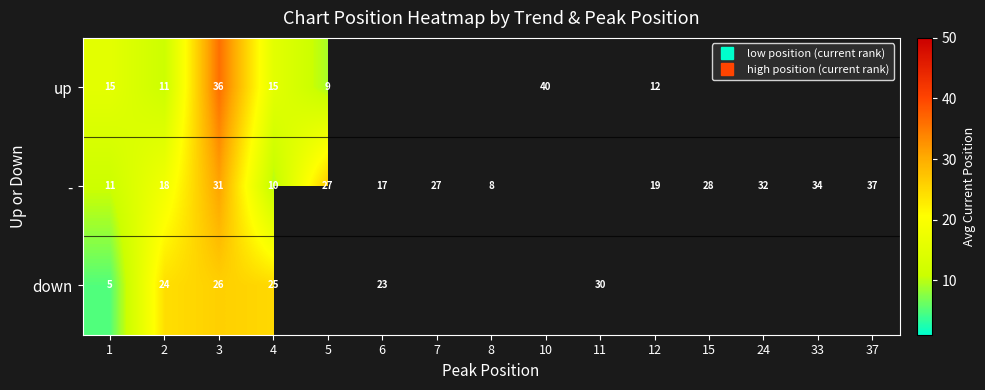

Is the value of up at 2 greater than the value of down at 33?

No